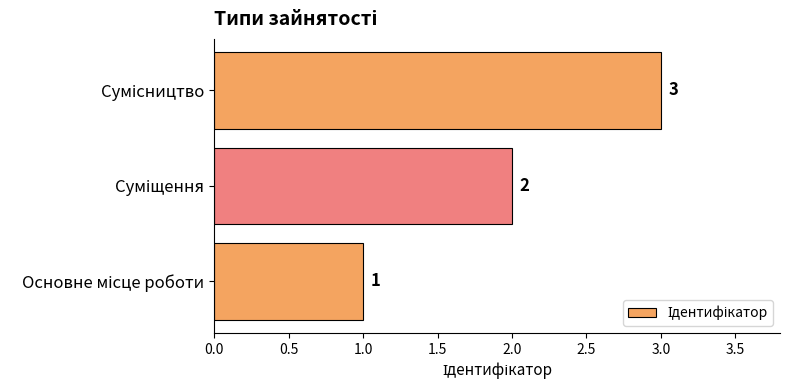

What is the sum of all values?

6